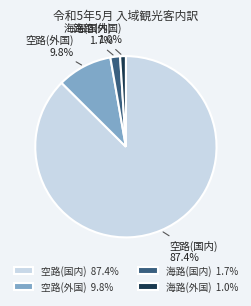

Do 海路(国内) and 空路(国内) together represent more than half of the pie?

Yes